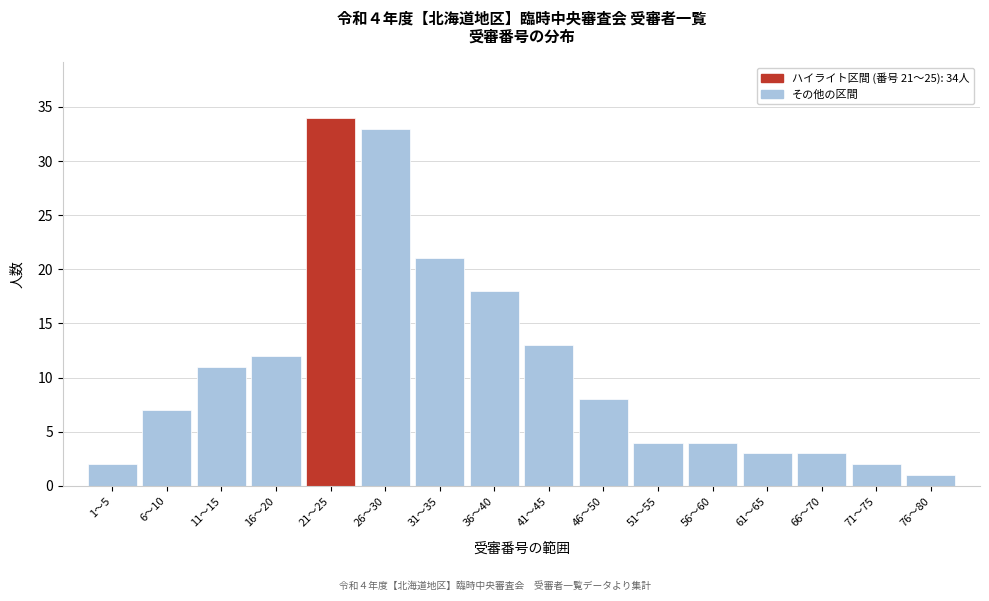

Reading left to right, list all the values displayed in this chart.

2	7	11	12	34	33	21	18	13	8	4	4	3	3	2	1